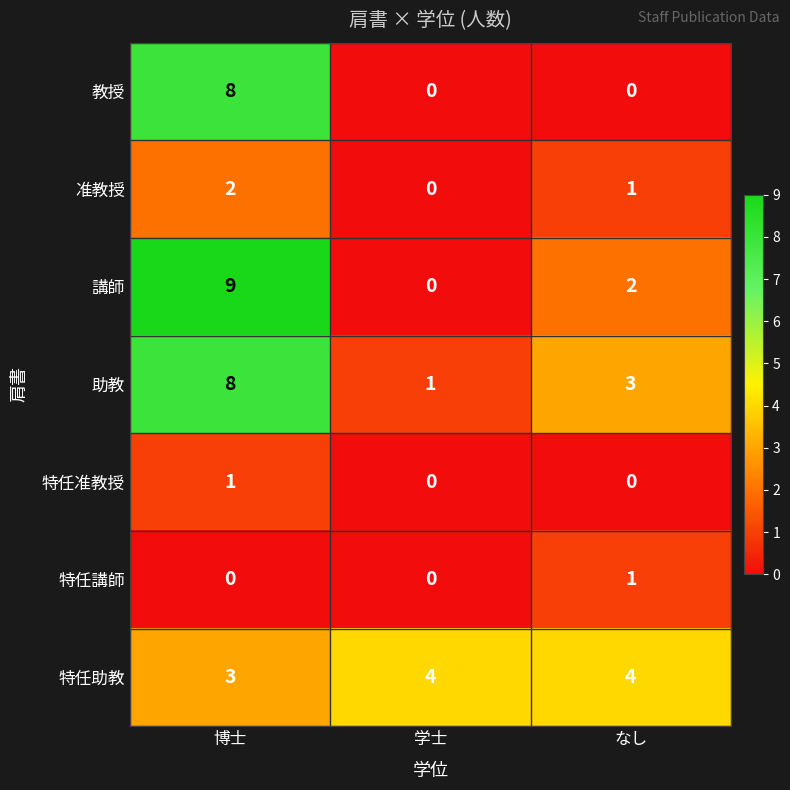

Reading left to right, list all the values displayed in this chart.

教授: 博士=8	学士=0	なし=0
准教授: 博士=2	学士=0	なし=1
講師: 博士=9	学士=0	なし=2
助教: 博士=8	学士=1	なし=3
特任准教授: 博士=1	学士=0	なし=0
特任講師: 博士=0	学士=0	なし=1
特任助教: 博士=3	学士=4	なし=4